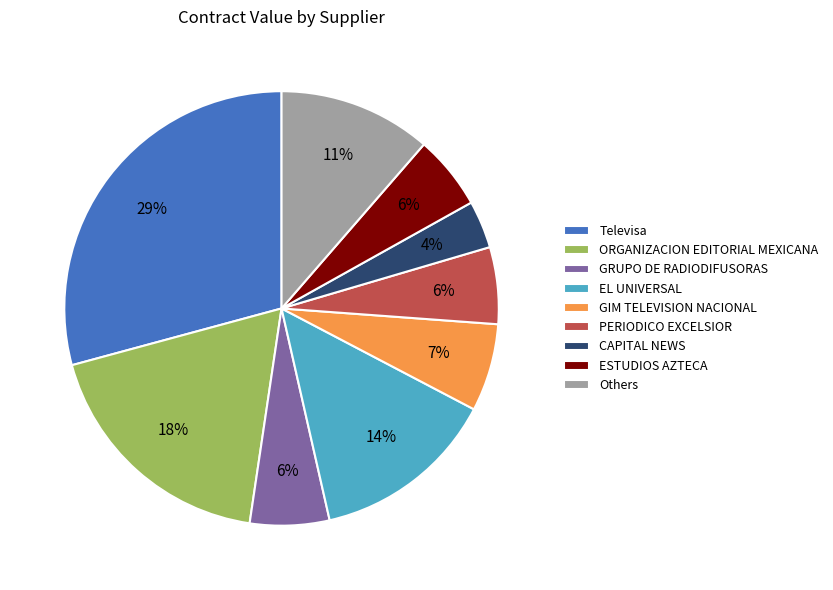

How many slices are in this pie chart?

9